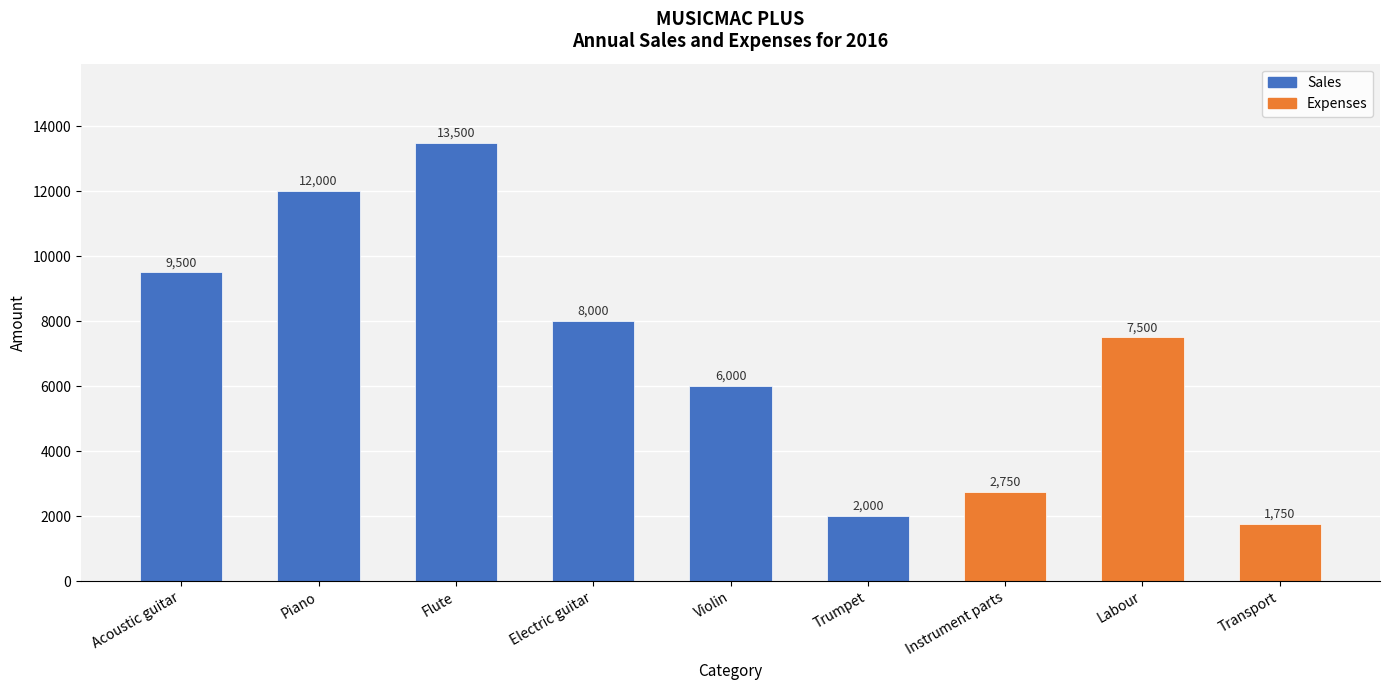

Rank the categories by value from highest to lowest.

Flute, Piano, Acoustic guitar, Electric guitar, Labour, Violin, Instrument parts, Trumpet, Transport